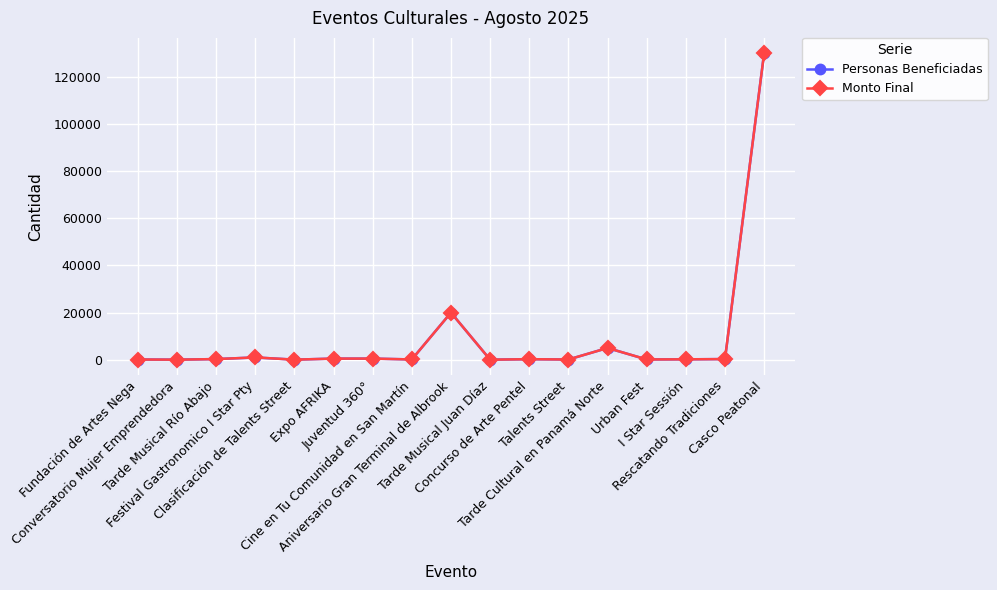

Does the chart have visible grid lines?

Yes